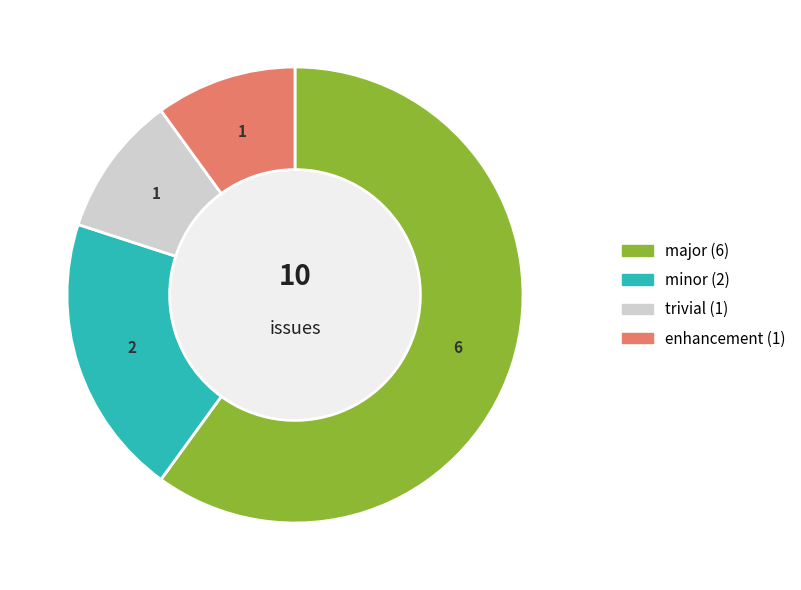

To the nearest percent, what is the average slice percentage?

25%